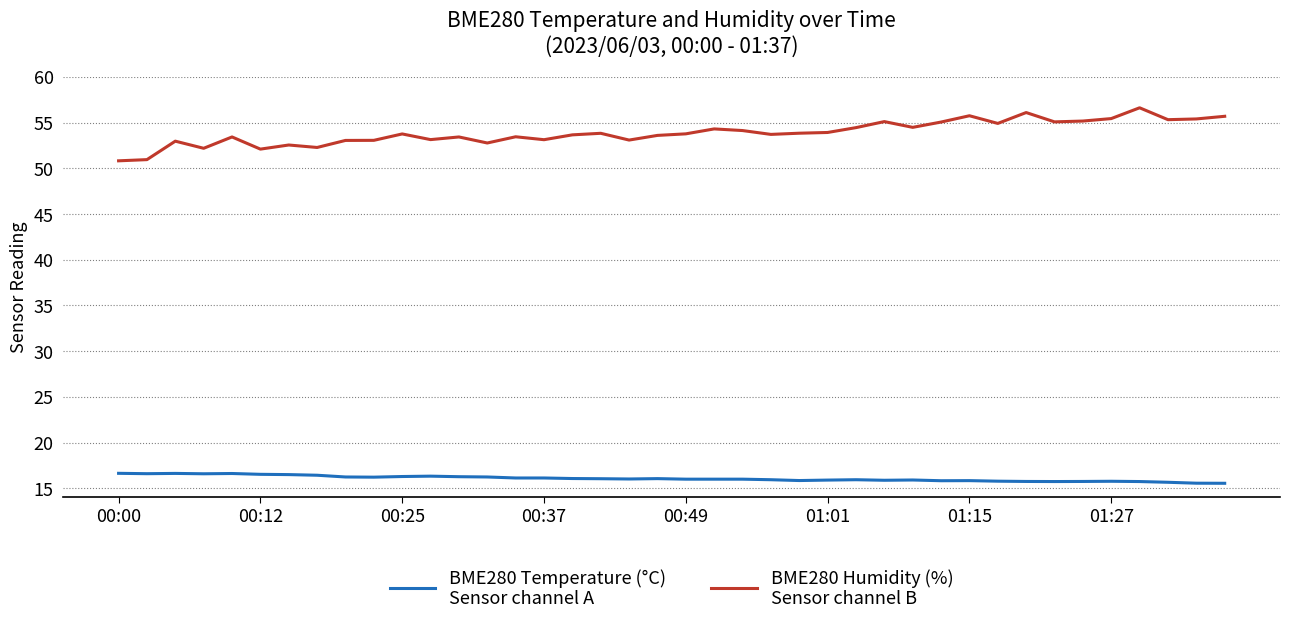

What is the maximum value shown in the chart?

56.6